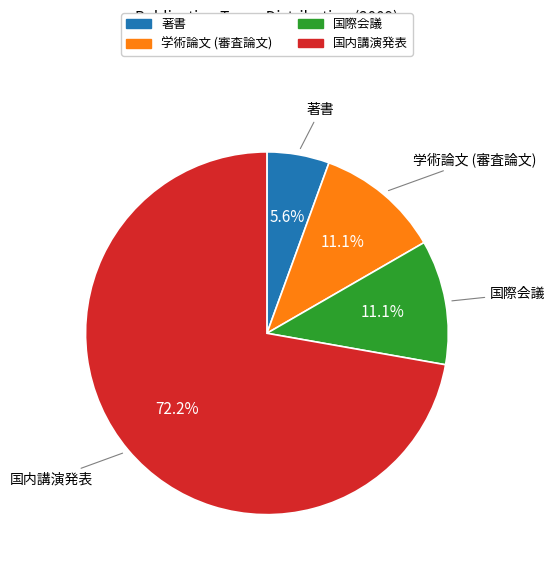

What is the total percentage of 学術論文 (審査論文) and 国内講演発表?

83.3%